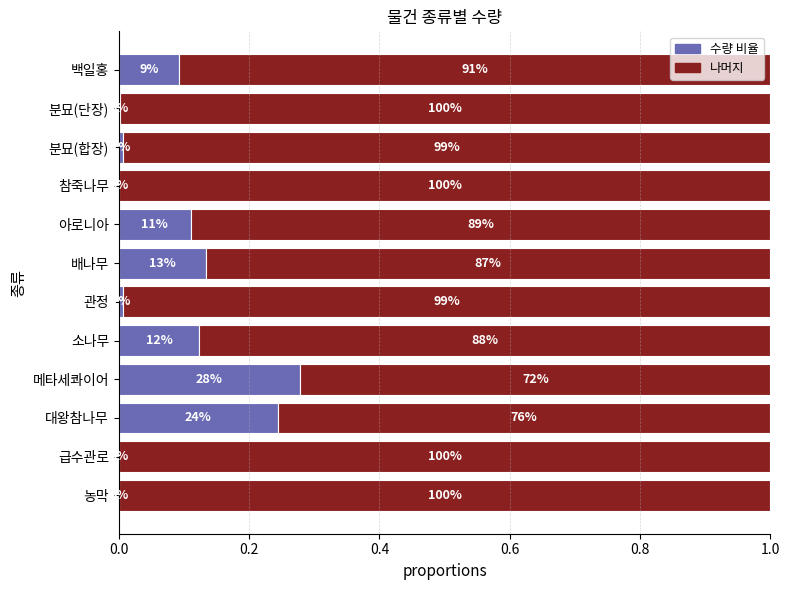

What is the ratio of the value at 관정 to the value at 분묘(합장)?

1.0